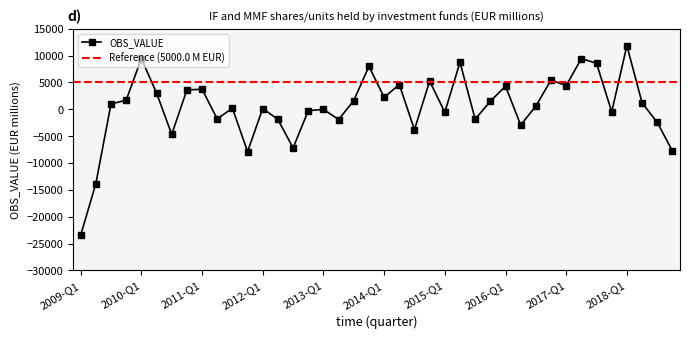

What is the difference between the values at 2018-Q4 and 2014-Q2?

12364.8